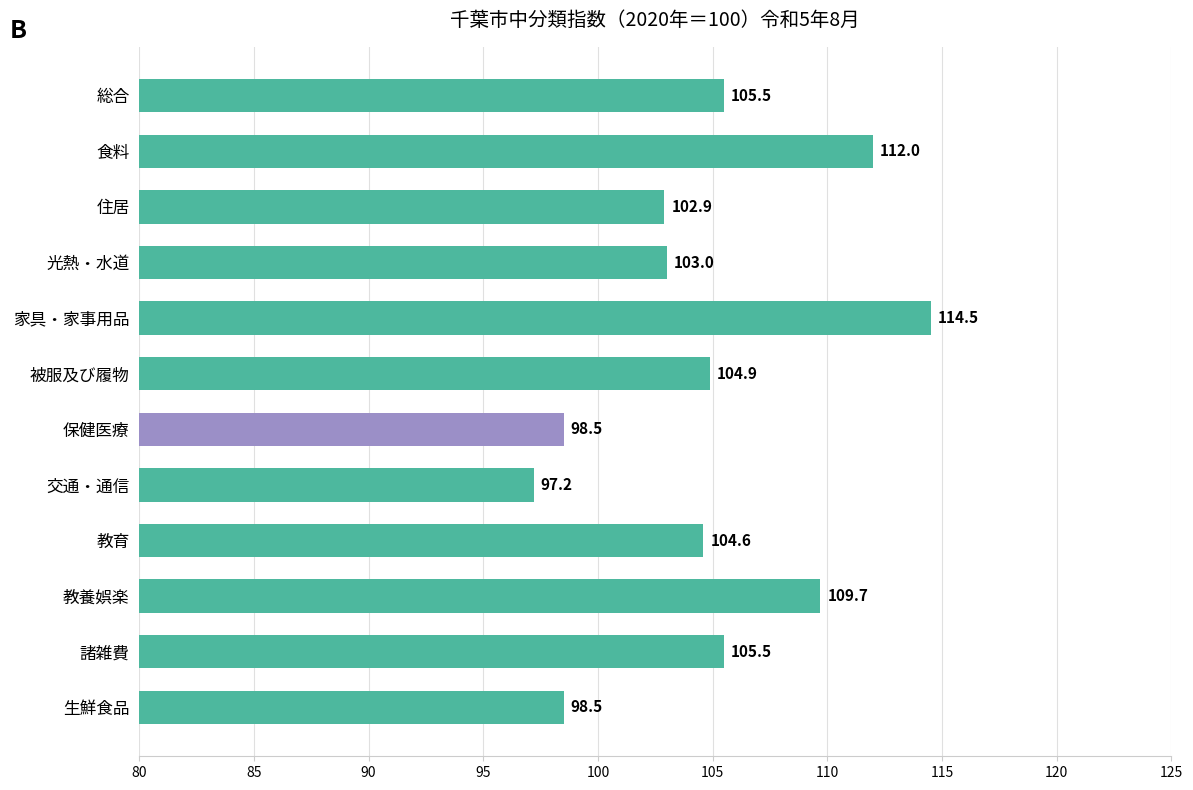

What is the sum of all values?

1256.8